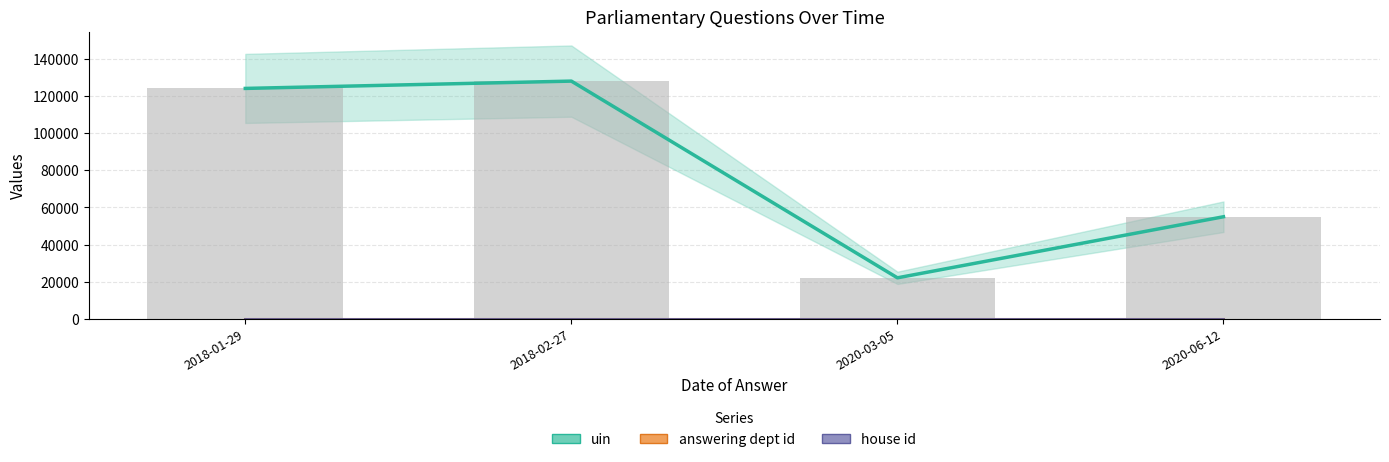

How many bars are there in each group?

3